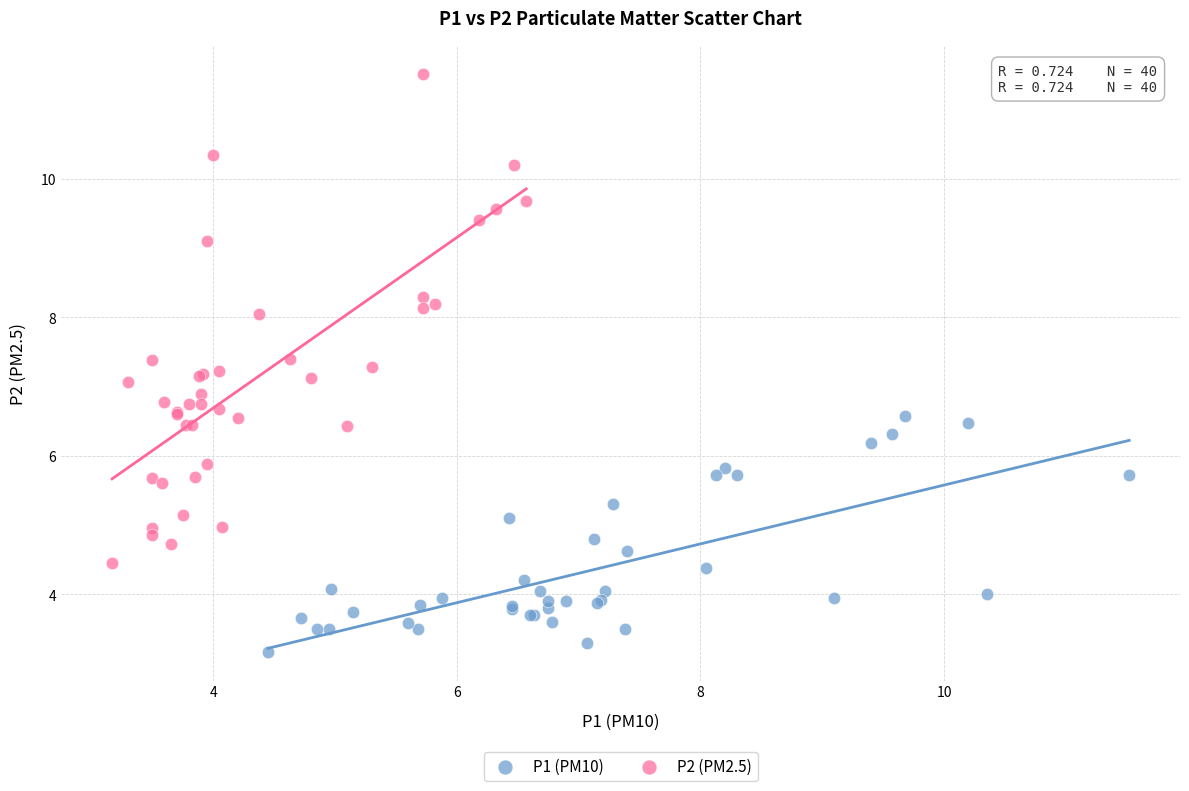

Which series contains the lowest Y value?

P1 (PM10)